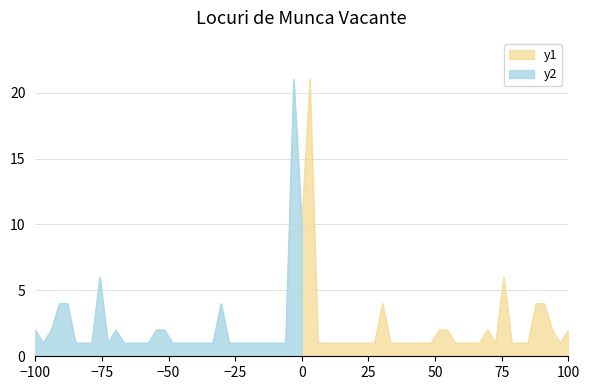

Reading left to right, extract all data points from this chart.

10	21	1	1	1	1	1	1	1	1	4	1	1	1	1	1	1	2	2	1	1	1	1	2	1	6	1	1	1	4	4	2	1	2